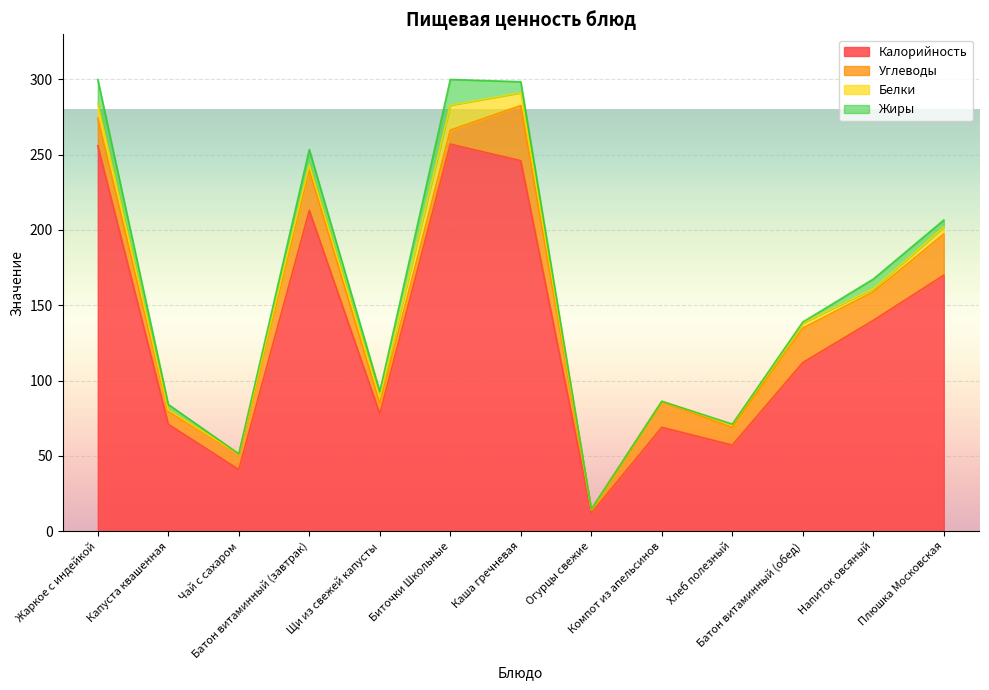

List the series in order of their peak value, highest first.

Калорийность, Углеводы, Жиры, Белки